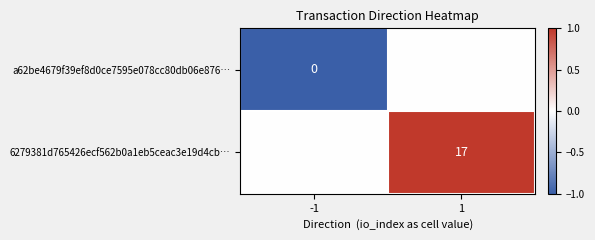

Is the value of a62be4679f39ef8d0ce7595e078cc80db06e876… at -1 greater than the value of 6279381d765426ecf562b0a1eb5ceac3e19d4cb… at 1?

No